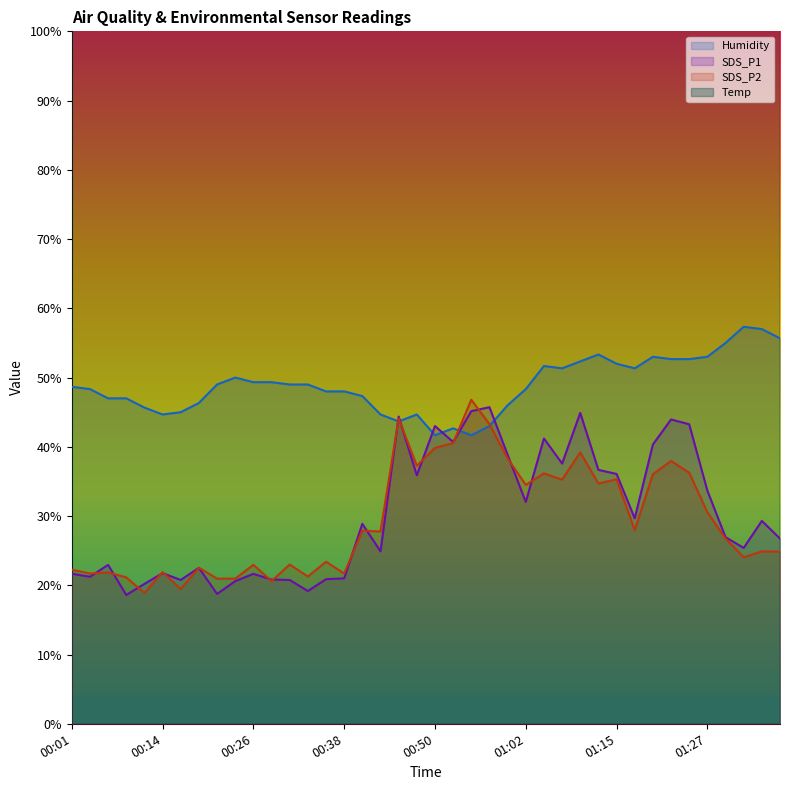

What is the minimum value for SDS_P1?

18.6